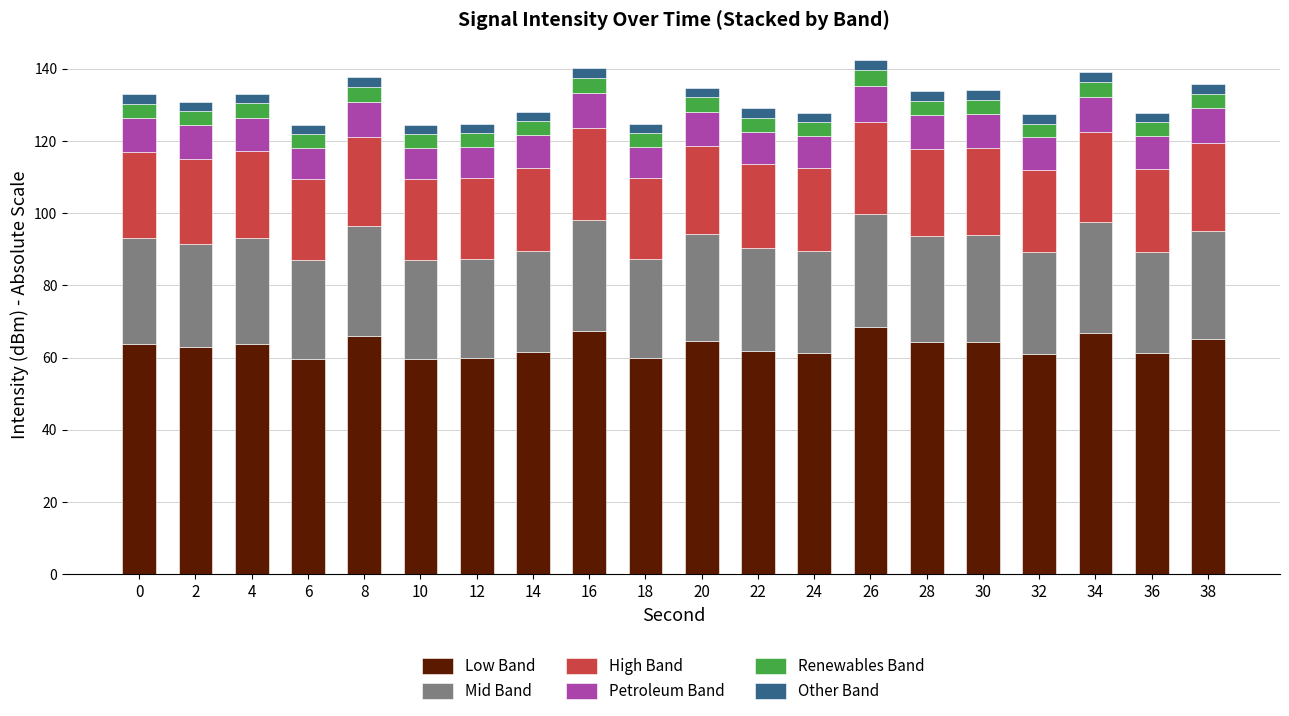

The Low Band series shows 65.2 at 38. True or false?

True